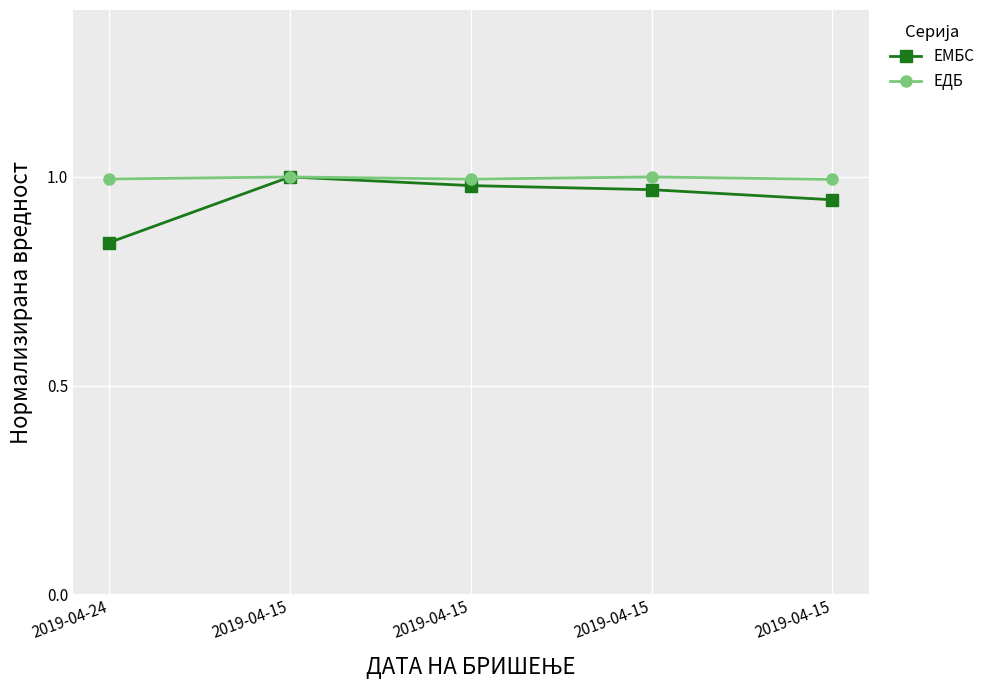

At how many categories does at least one series exceed 0?

5